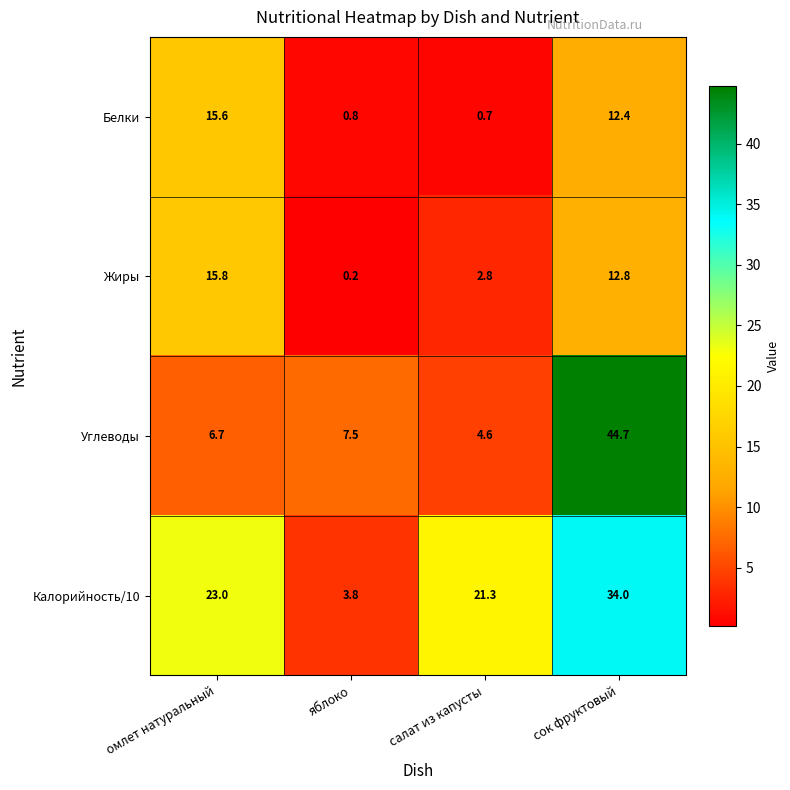

What is the spread (max minus min) of values at омлет натуральный?

16.3